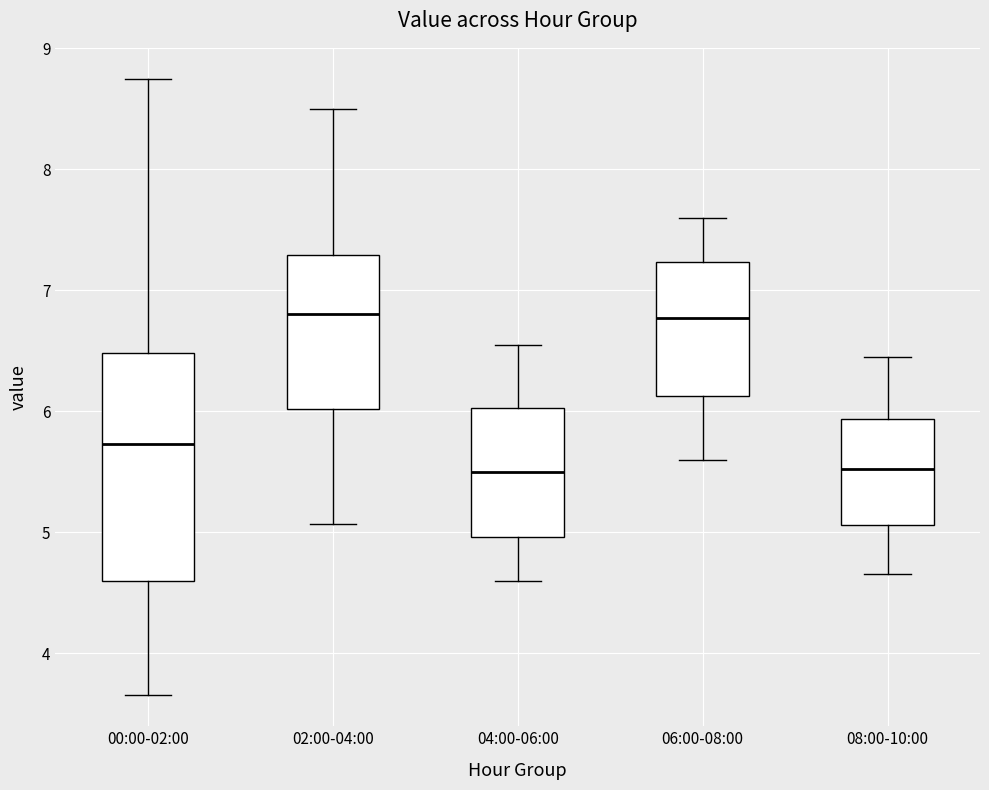

Which box is the tallest, from its lower edge to its upper edge?

00:00-02:00